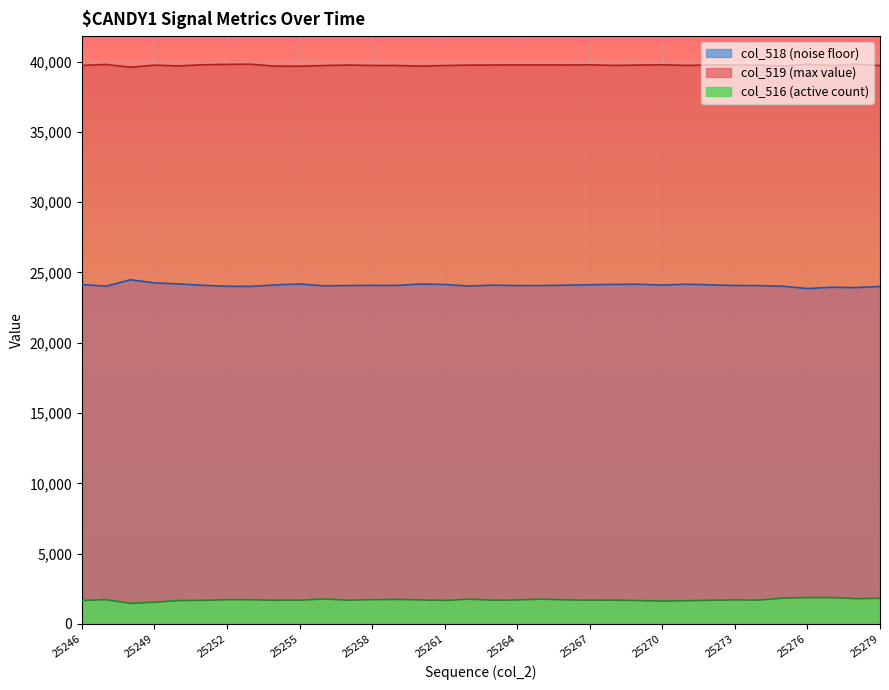

At how many categories does at least one series exceed 24544?

34